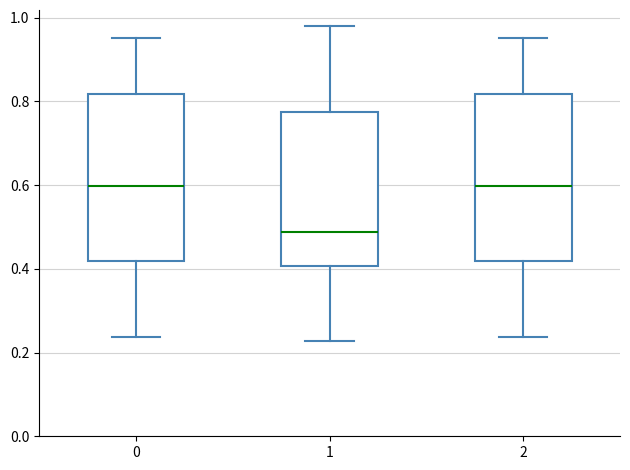

Reading left to right, transcribe this box plot: for each box, give where its median line is, the range the box spans, and where its two whiskers end, as read against the y-axis. The values are not printed on the chart, so give them approximately, as read against the axis.

0: median 0.60, box 0.42 to 0.82, whiskers 0.24 to 0.96
1: median 0.48, box 0.40 to 0.78, whiskers 0.22 to 0.98
2: median 0.60, box 0.42 to 0.82, whiskers 0.24 to 0.96